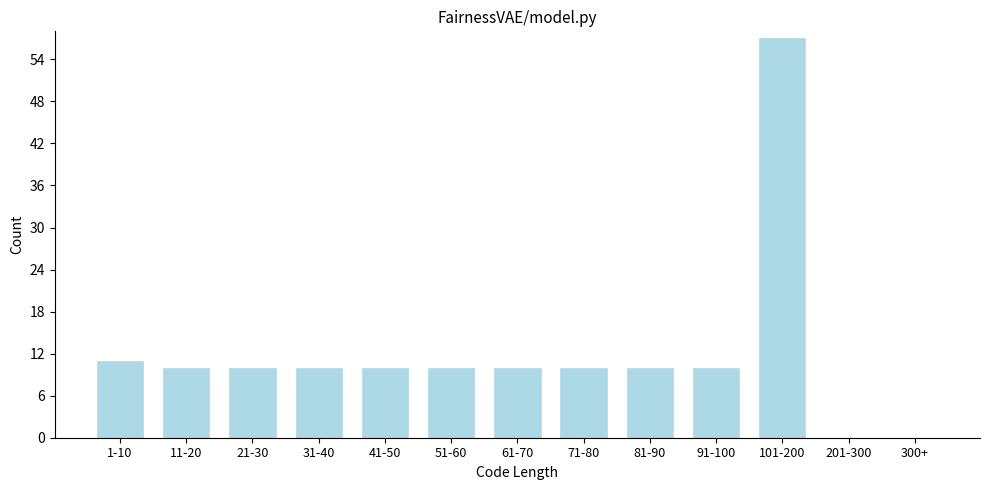

Reading left to right, extract all data points from this chart.

1-10=11	11-20=10	21-30=10	31-40=10	41-50=10	51-60=10	61-70=10	71-80=10	81-90=10	91-100=10	101-200=57	201-300=0	300+=0